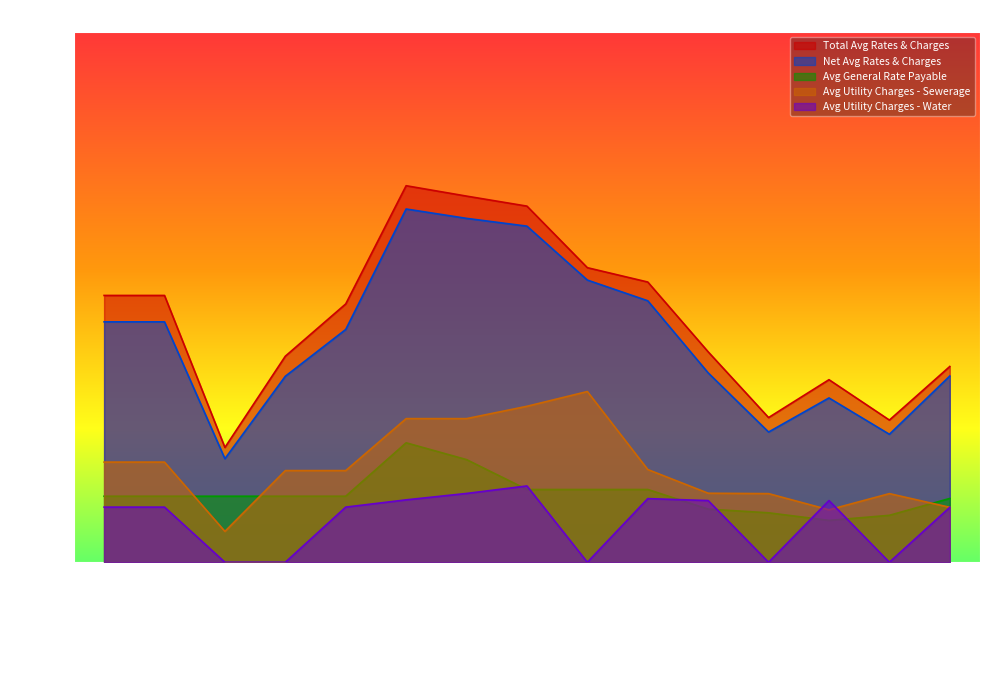

Is the value of Avg Utility Charges - Sewerage at Balonne-St George greater than the value of Avg General Rate Payable at Barcaldine-Barcaldine?

Yes